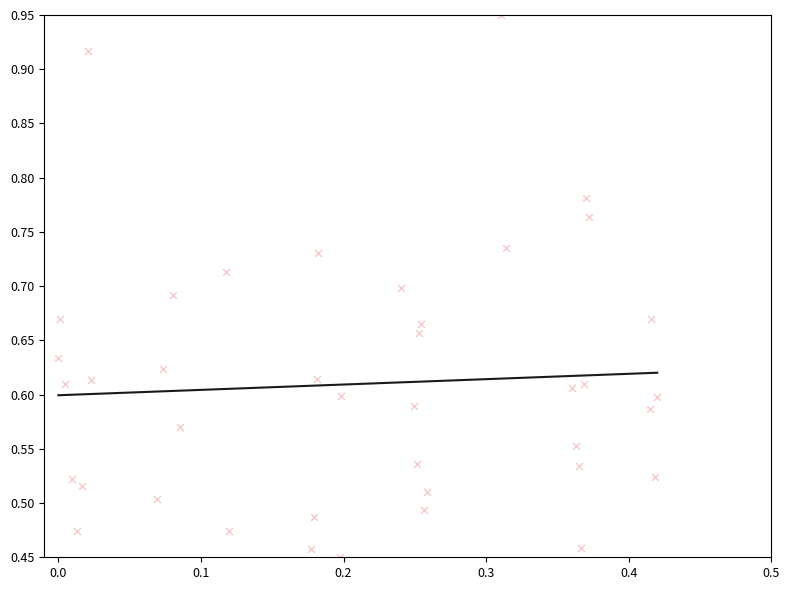

What is the range of X values (max minus min)?

0.4